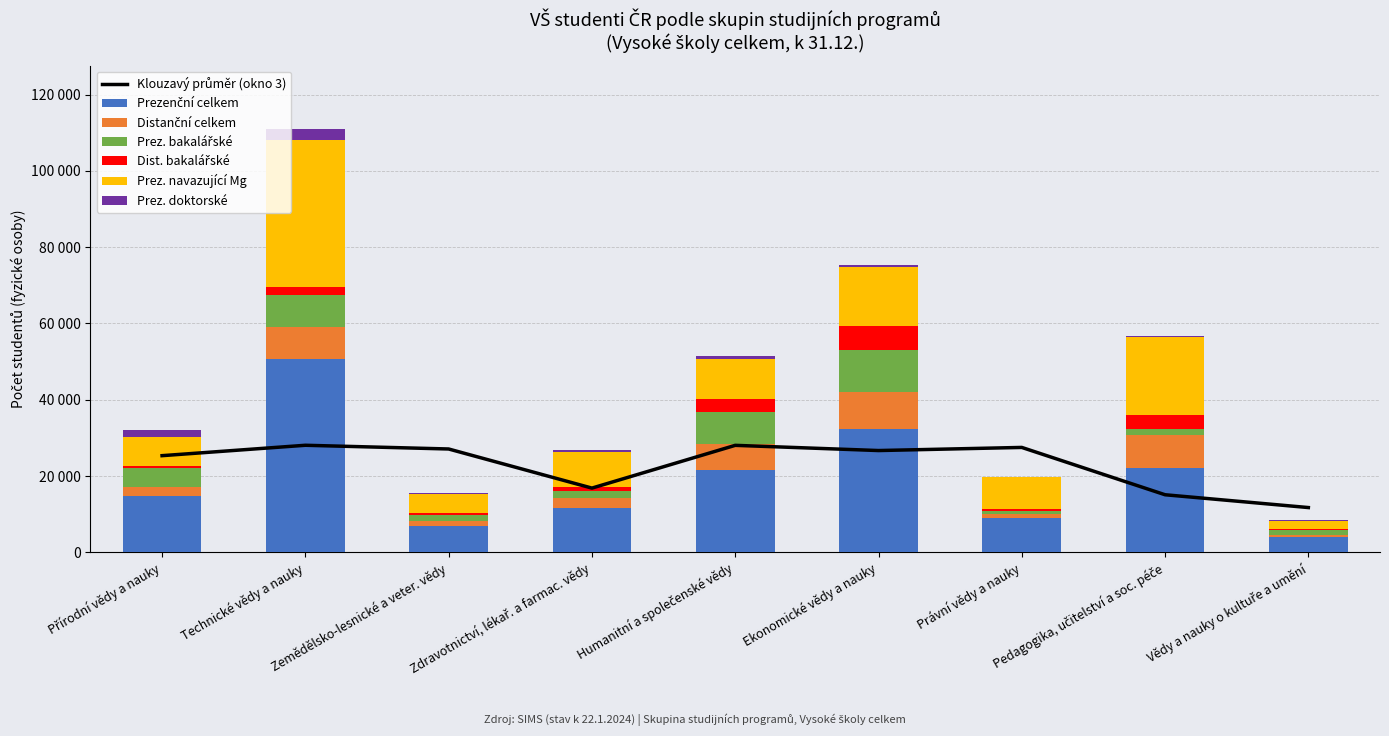

Does the chart contain any negative values?

No